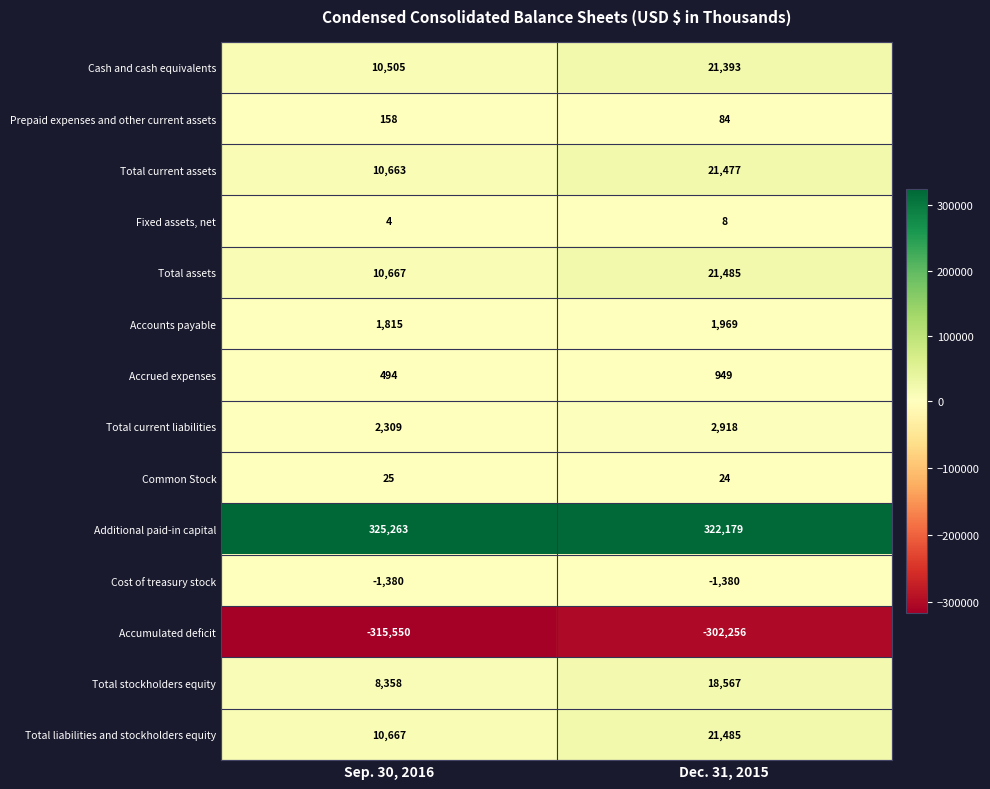

List the labels in order of Total stockholders equity value, largest first.

Dec. 31, 2015, Sep. 30, 2016